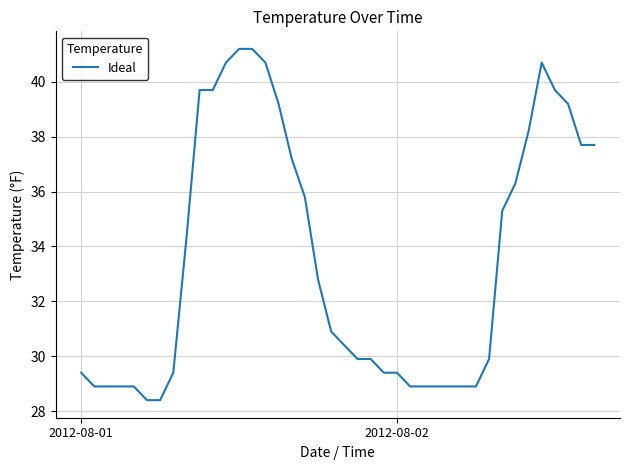

What is the minimum value shown in the chart?

28.4